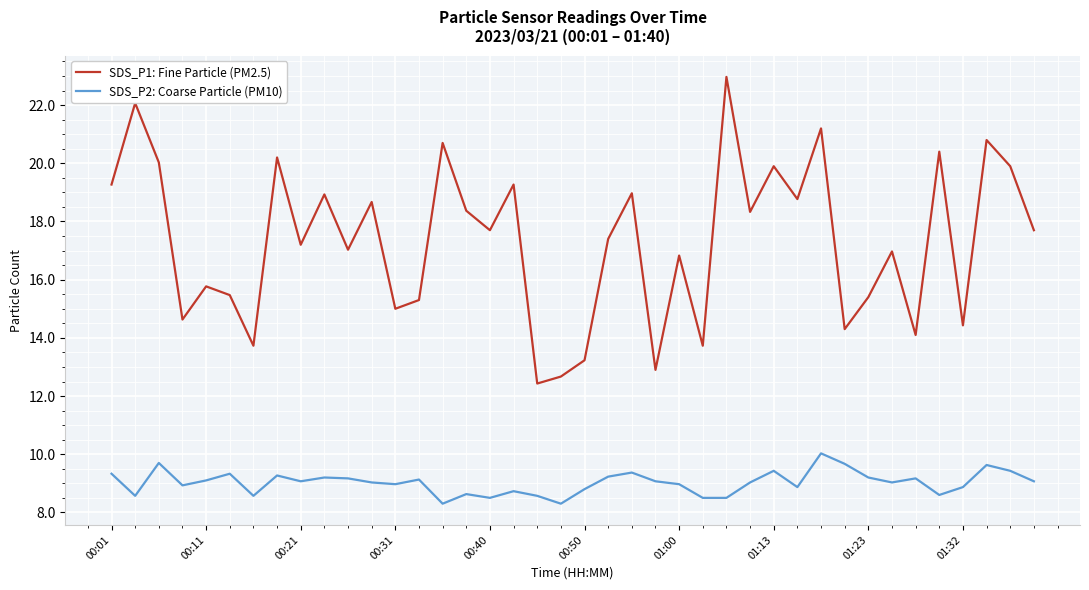

At how many categories does at least one series exceed 14?

34